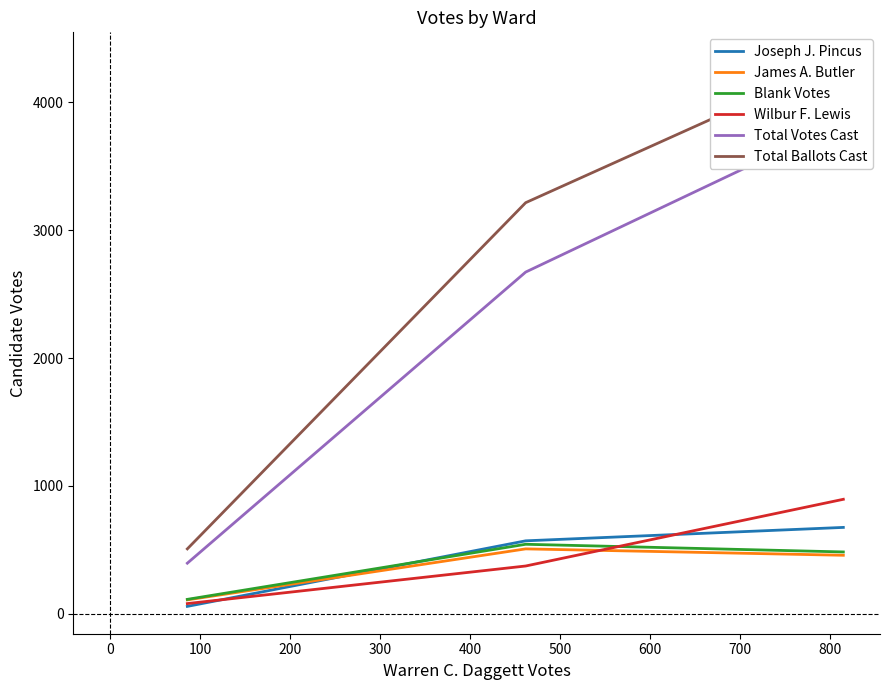

What is the minimum value for James A. Butler?

108